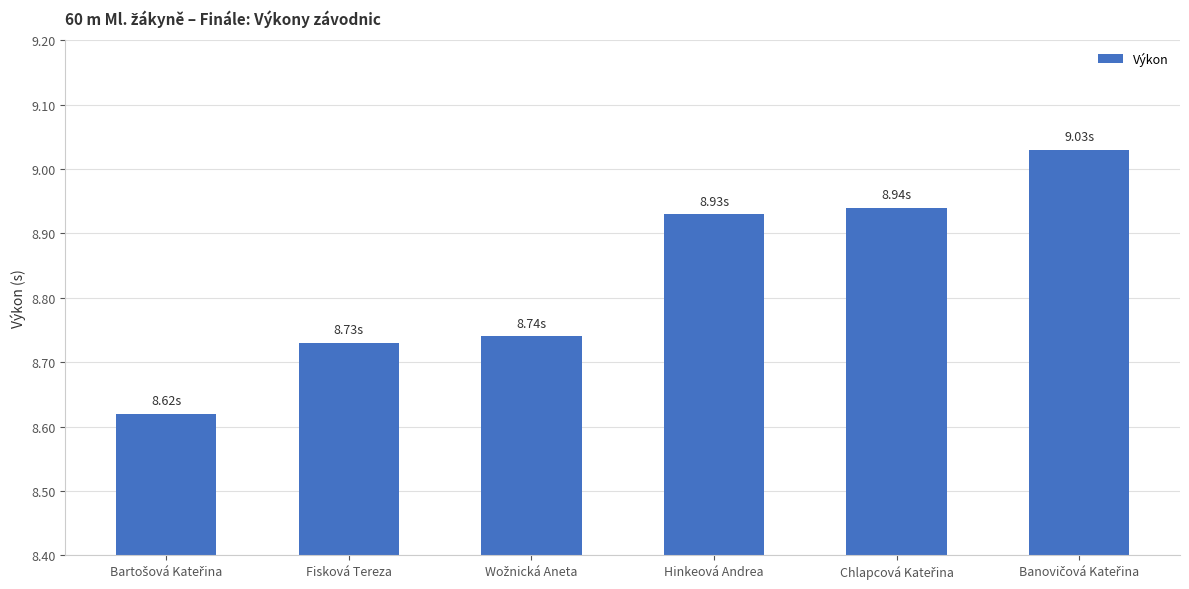

What is the average value?

8.8